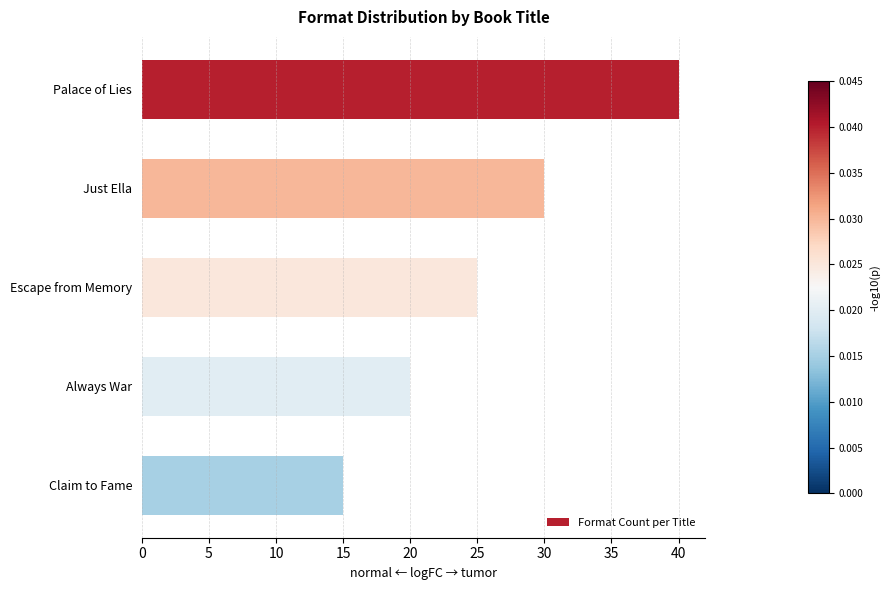

What is the smallest value displayed?

15